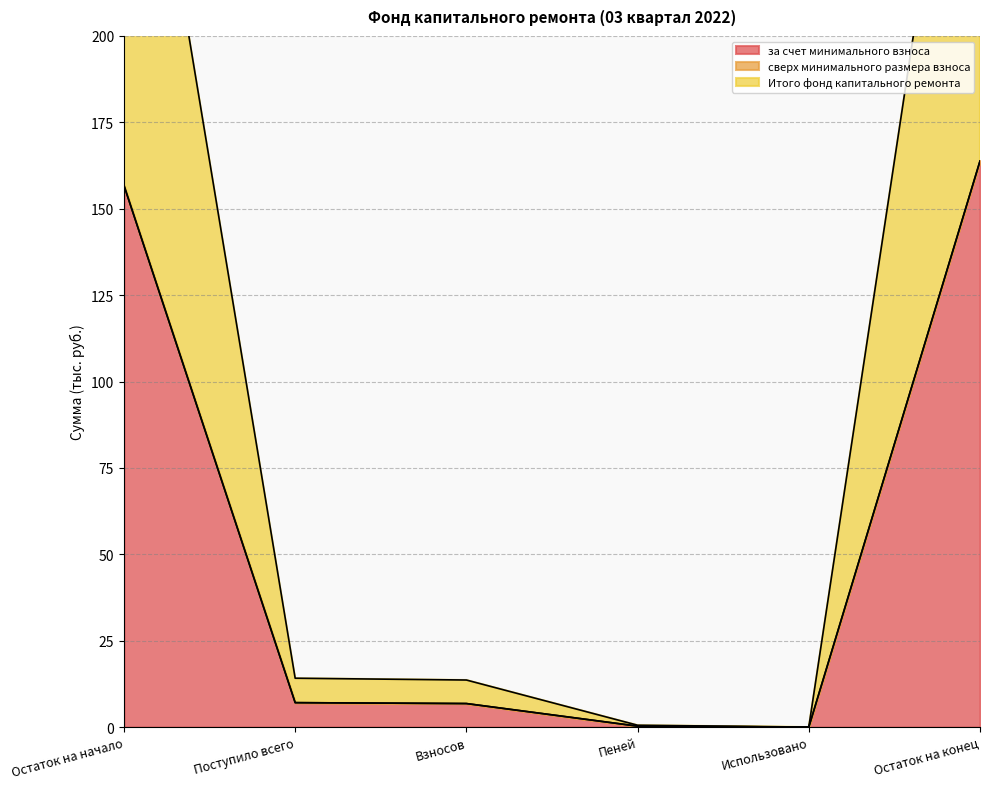

Which label corresponds to the smallest value in the chart?

Использовано